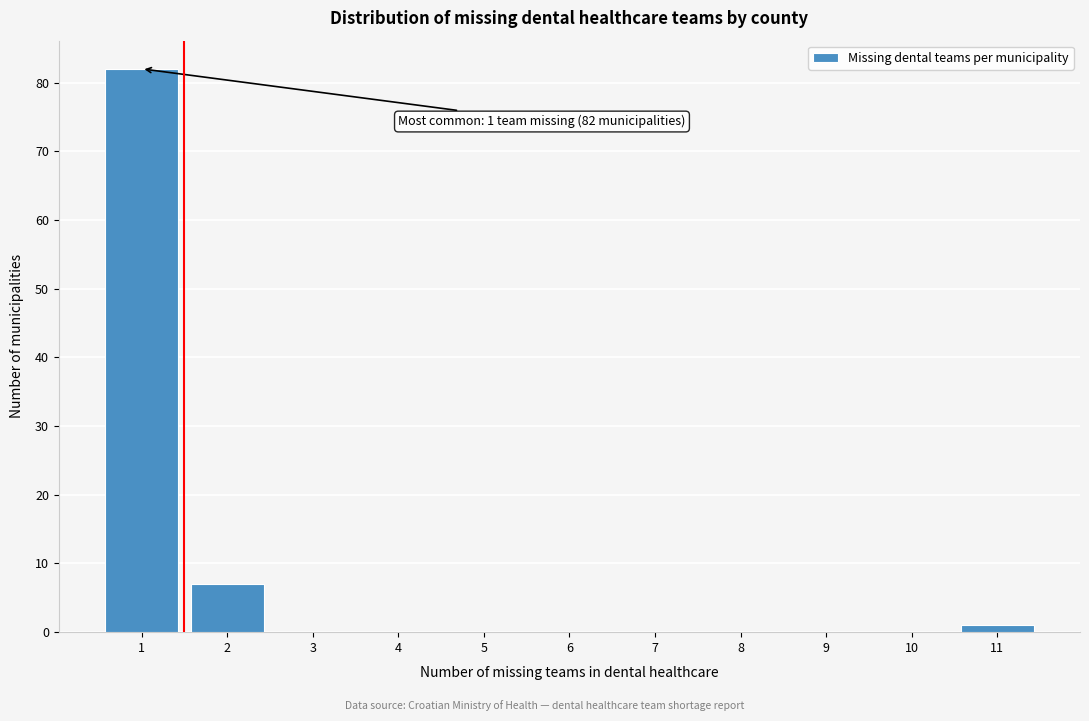

Which range on the x-axis has the tallest bar?

0.5 to 1.5